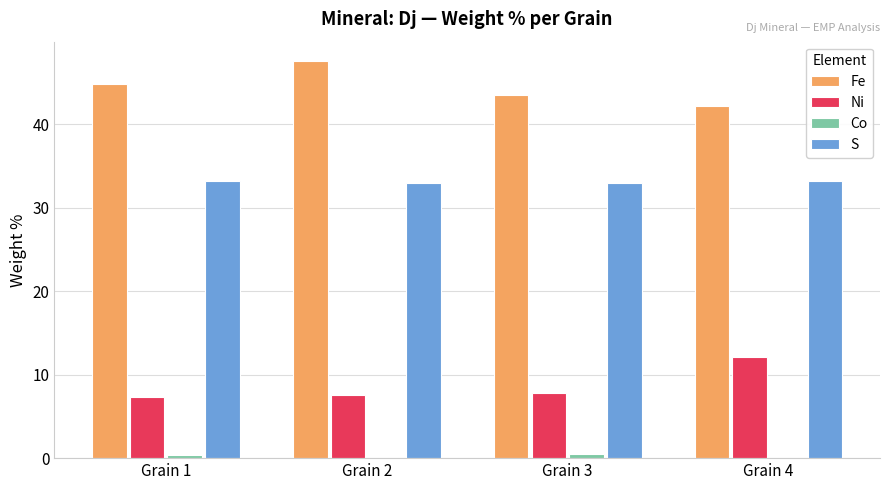

The value of S at Grain 1 is 45.8. True or false?

False